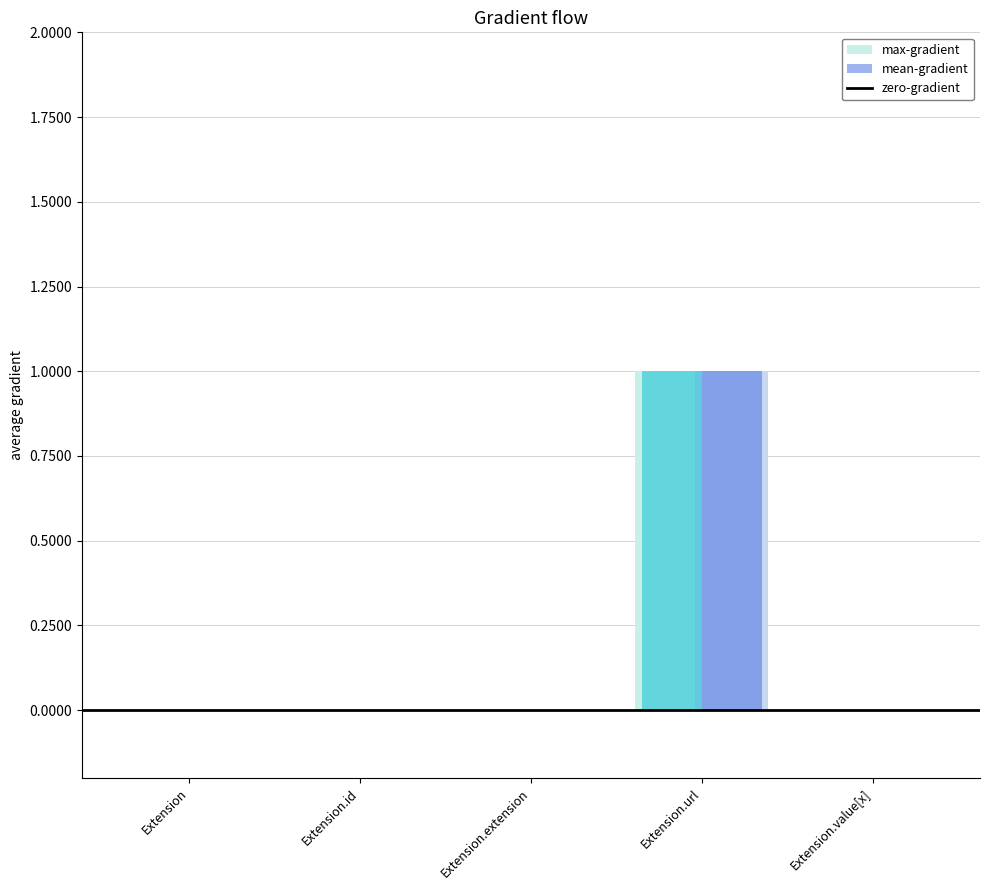

How many distinct data groups are displayed?

4